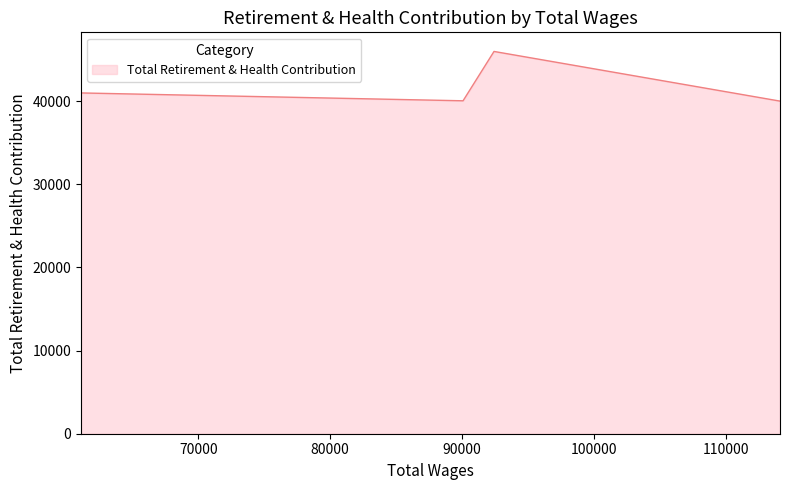

What is the sum of all values?

167072